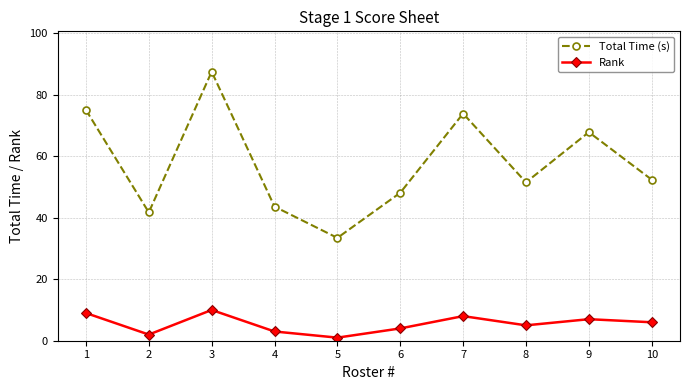

True or false: Total Time (s) has more than 0 interior local peaks.

True